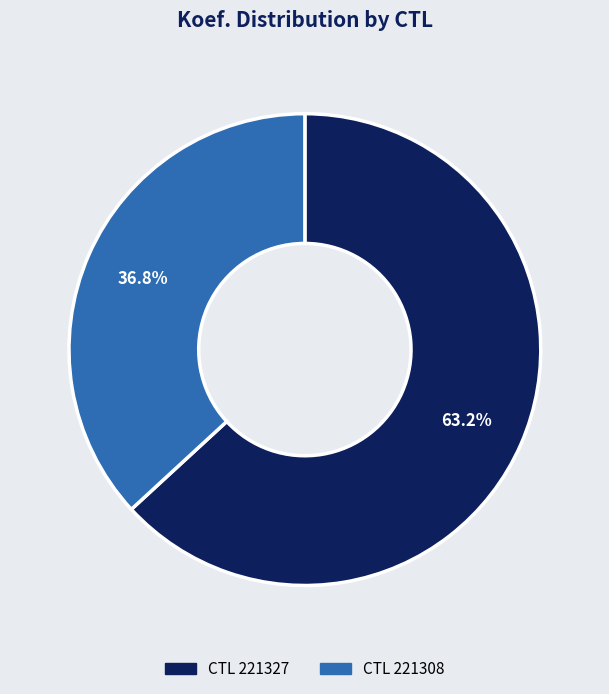

To the nearest percent, what is the average slice percentage?

50%